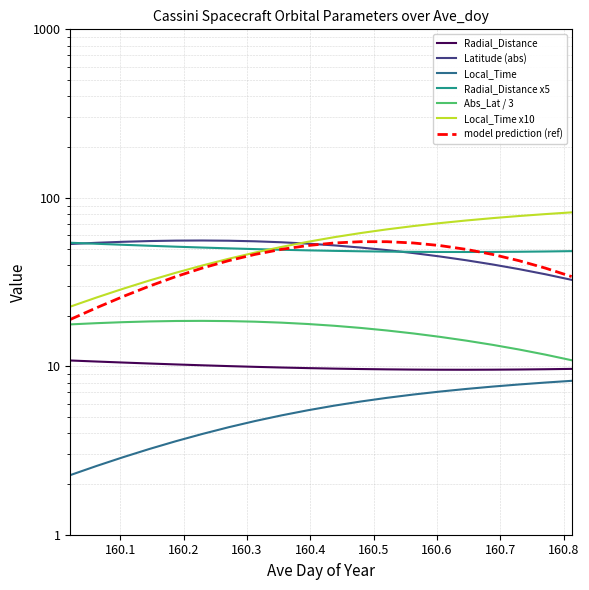

Reading right to left, extract all data points from this chart.

Radial_Distance: 160.8125=9.6	160.7708=9.6	160.7292=9.6	160.6875=9.5	160.6458=9.5	160.6042=9.5	160.5625=9.6	160.5208=9.6	160.4792=9.6	160.4375=9.7	160.3958=9.8	160.3542=9.8	160.3125=9.9	160.2708=10.0	160.2292=10.1	160.1875=10.3	160.1458=10.4	160.1042=10.5	160.0625=10.7	160.0208=10.8
Latitude: 160.8125=10.9	160.7708=11.7	160.7292=12.6	160.6875=13.4	160.6458=14.2	160.6042=15.0	160.5625=15.7	160.5208=16.3	160.4792=16.9	160.4375=17.4	160.3958=17.8	160.3542=18.2	160.3125=18.4	160.2708=18.5	160.2292=18.6	160.1875=18.6	160.1458=18.5	160.1042=18.3	160.0625=18.0	160.0208=17.7
Local_Time: 160.8125=8.2	160.7708=8.0	160.7292=7.8	160.6875=7.6	160.6458=7.3	160.6042=7.1	160.5625=6.8	160.5208=6.5	160.4792=6.2	160.4375=5.8	160.3958=5.5	160.3542=5.1	160.3125=4.7	160.2708=4.3	160.2292=4.0	160.1875=3.6	160.1458=3.2	160.1042=2.9	160.0625=2.6	160.0208=2.3